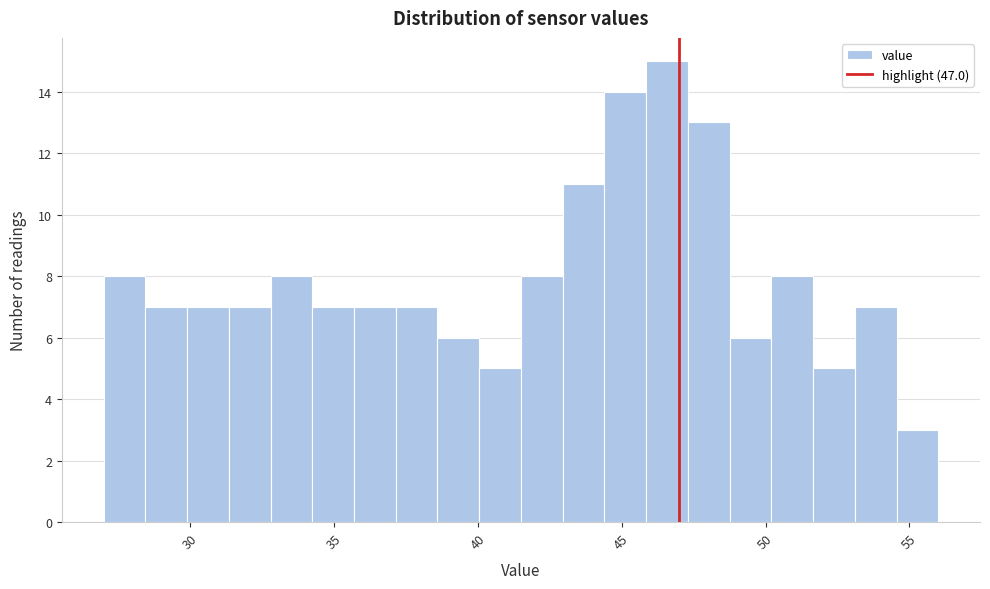

Around what value on the x-axis is the tallest bar? Give the approximate position of its centre, as read against the axis.

46.5